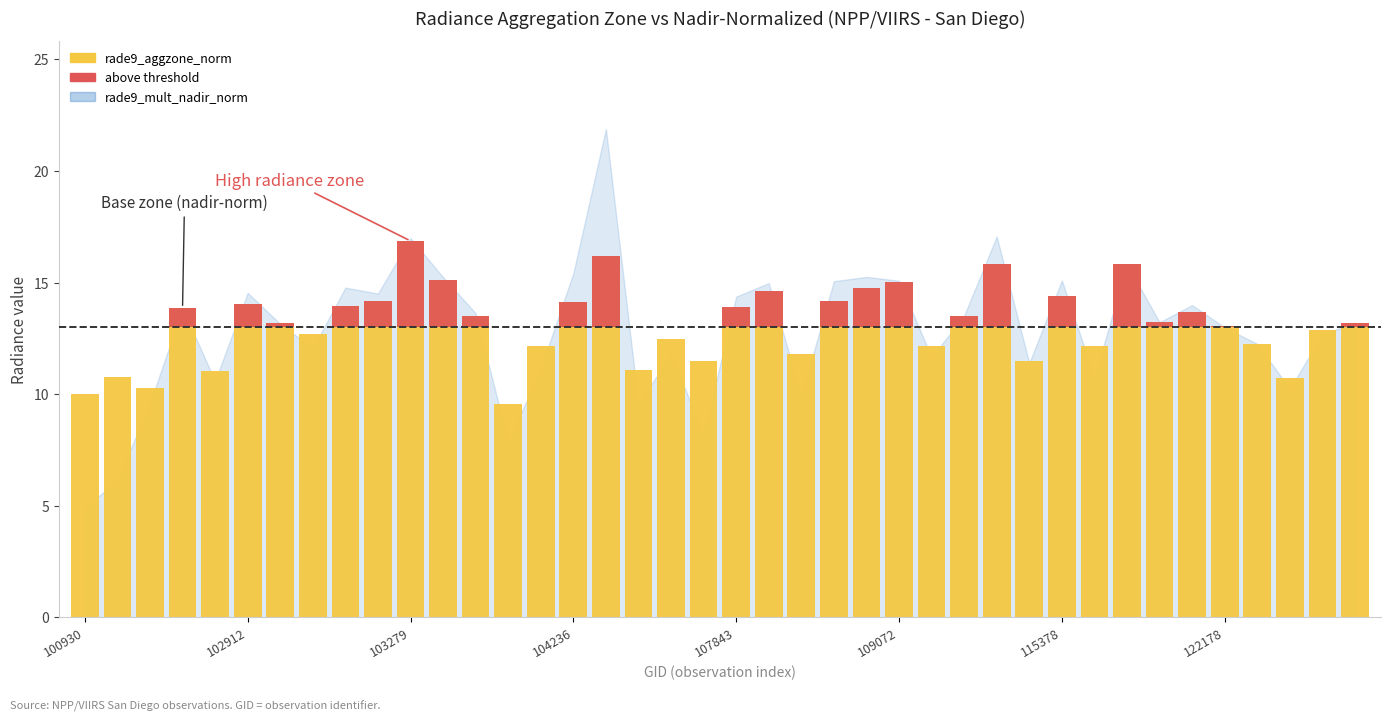

Reading left to right, extract all data points from this chart.

10.0	10.8	10.3	13.9	11.0	14.1	13.2	12.7	14.0	14.2	16.9	15.1	13.5	9.6	12.2	14.1	16.2	11.1	12.5	11.5	13.9	14.6	11.8	14.2	14.7	15.0	12.2	13.5	15.8	11.5	14.4	12.1	15.8	13.2	13.7	13.0	12.3	10.7	12.9	13.2